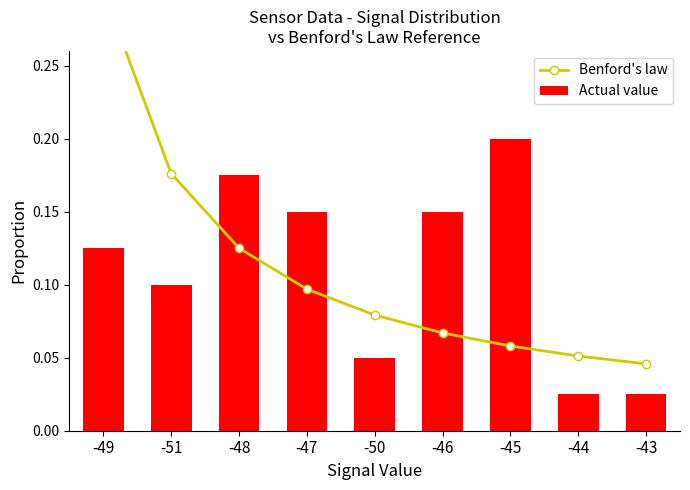

Rank the series at -50 from lowest to highest value.

Actual value, Benford's law